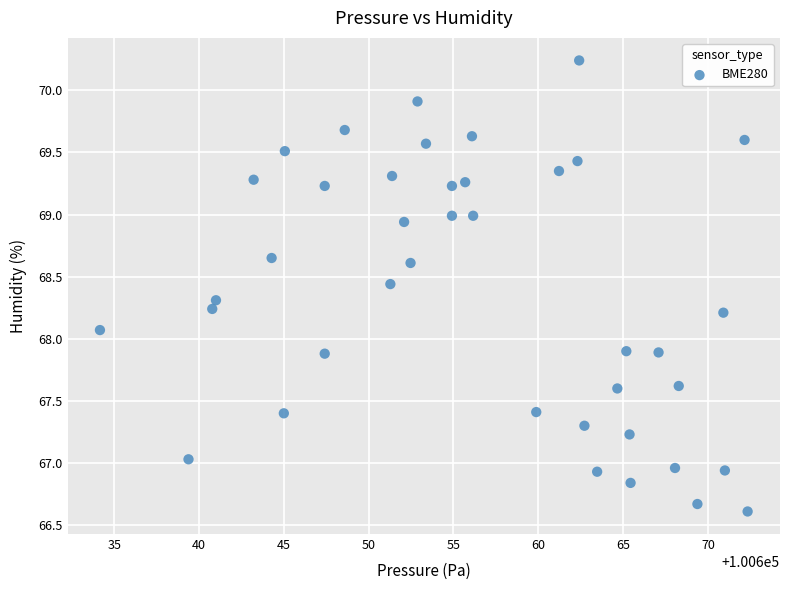

What is the range of Y values (max minus min)?

3.6